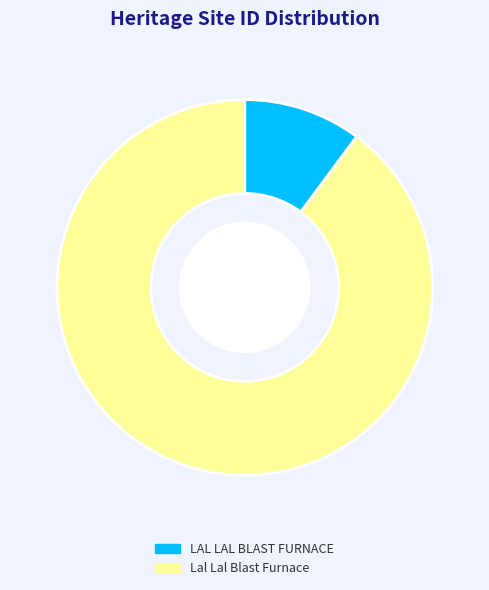

Do LAL LAL BLAST FURNACE and Lal Lal Blast Furnace together represent more than half of the pie?

Yes